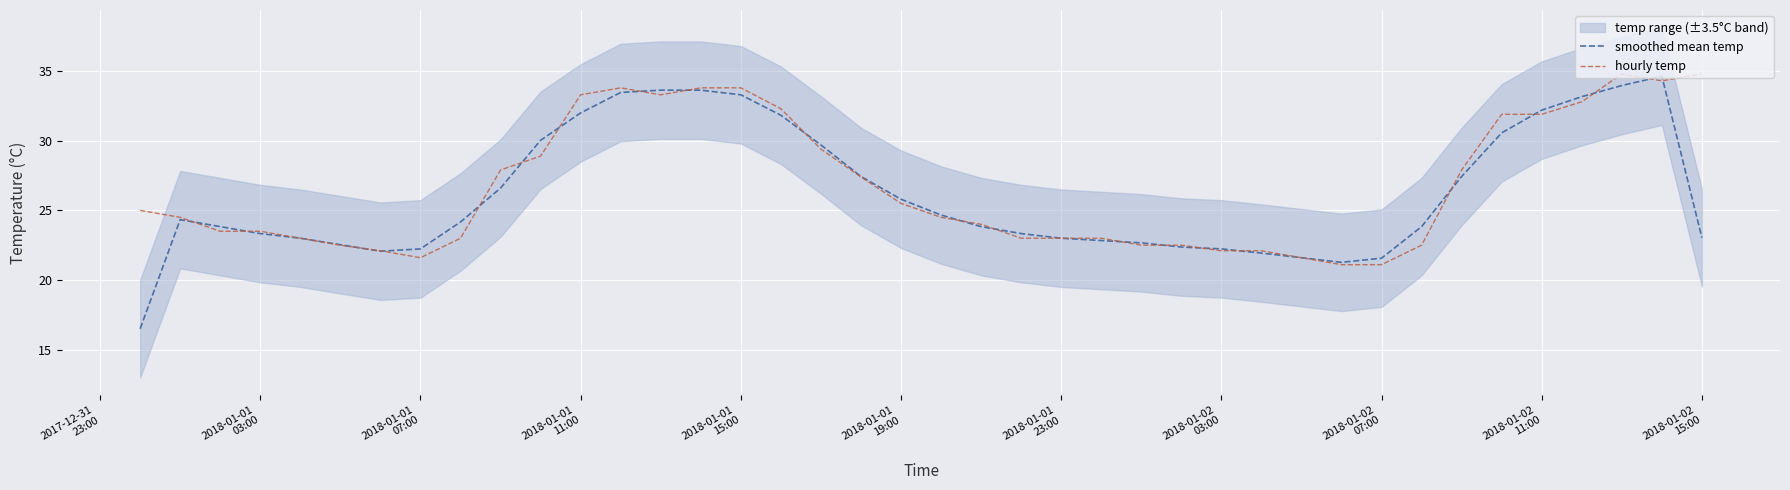

What is the sum of all hourly temp values?

1069.5